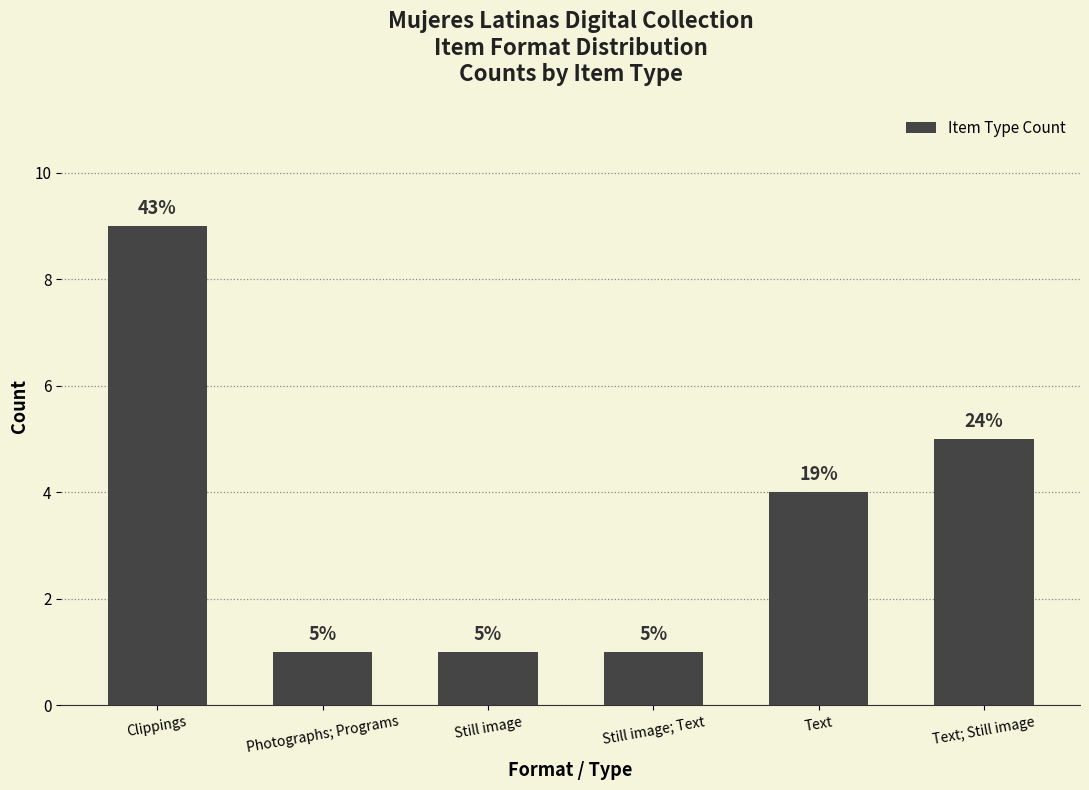

Where does the data first go above 4?

Clippings